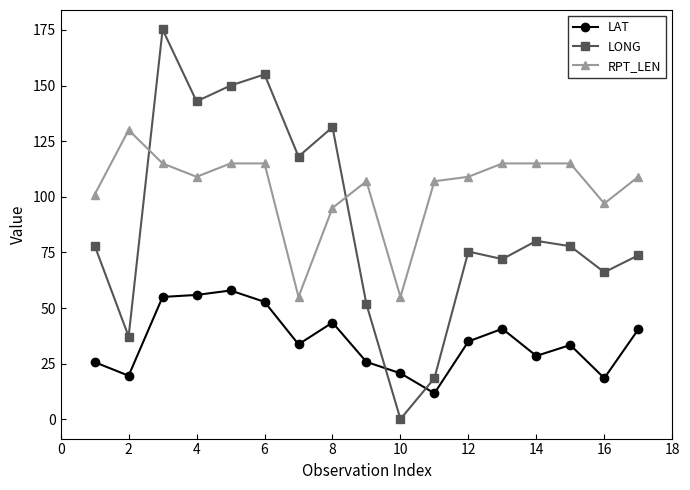

True or false: LONG and RPT_LEN cross at least once.

True